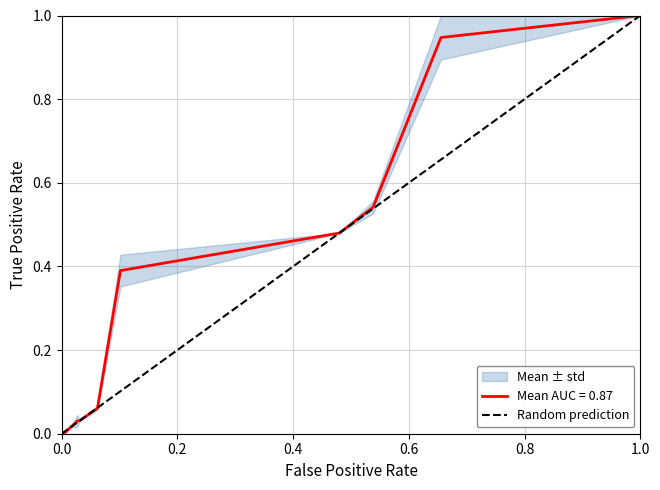

Which category has the highest value in the Mean AUC = 0.87 series?

1.0